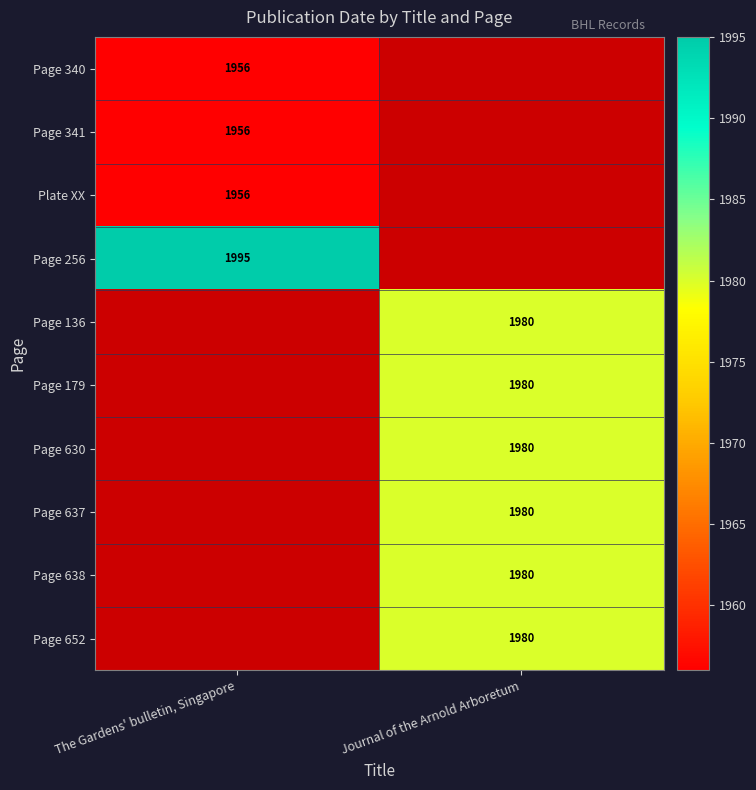

Is it true that Page 341 equals 1956 at The Gardens' bulletin, Singapore?

True